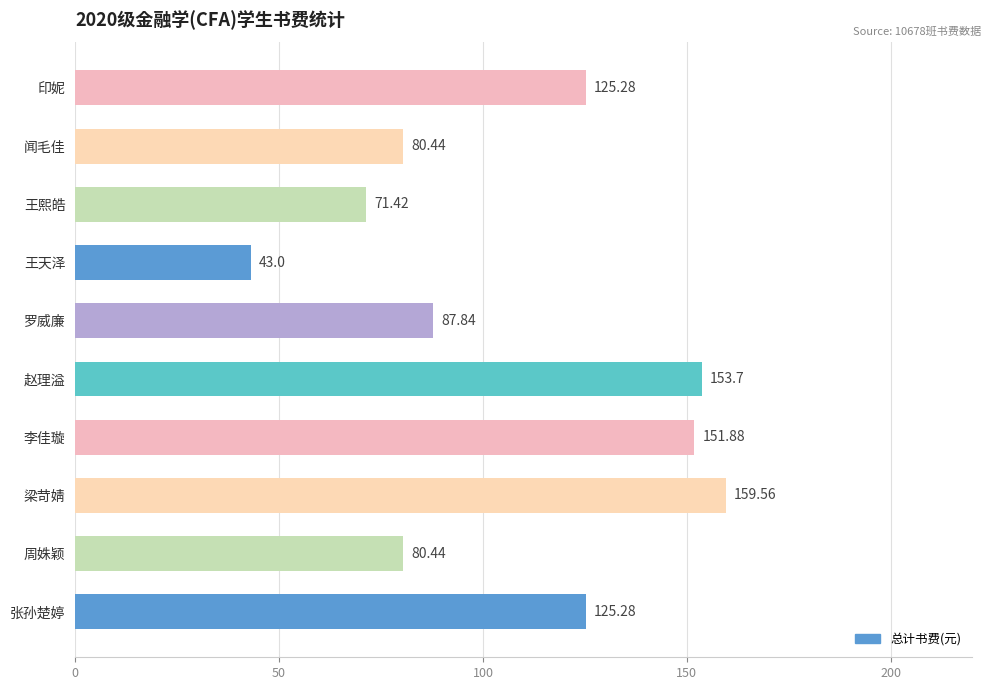

Which label corresponds to the smallest value in the chart?

王天泽